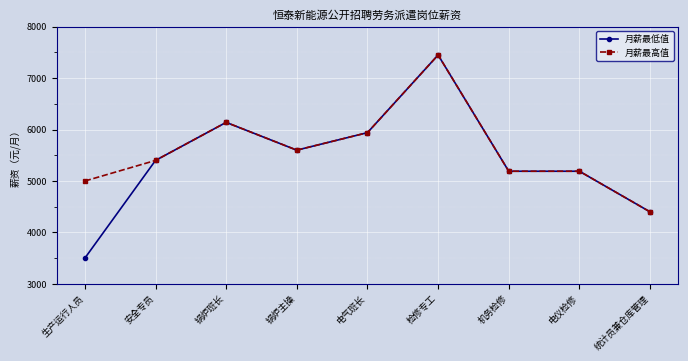

Reading left to right, extract all data points from this chart.

月薪最低值: 生产运行人员=3500	安全专员=5400	锅炉班长=6140	锅炉主操=5600	电气班长=5940	检修专工=7450	机务检修=5190	电仪检修=5190	统计员兼仓库管理=4400
月薪最高值: 生产运行人员=5000	安全专员=5400	锅炉班长=6140	锅炉主操=5600	电气班长=5940	检修专工=7450	机务检修=5190	电仪检修=5190	统计员兼仓库管理=4400